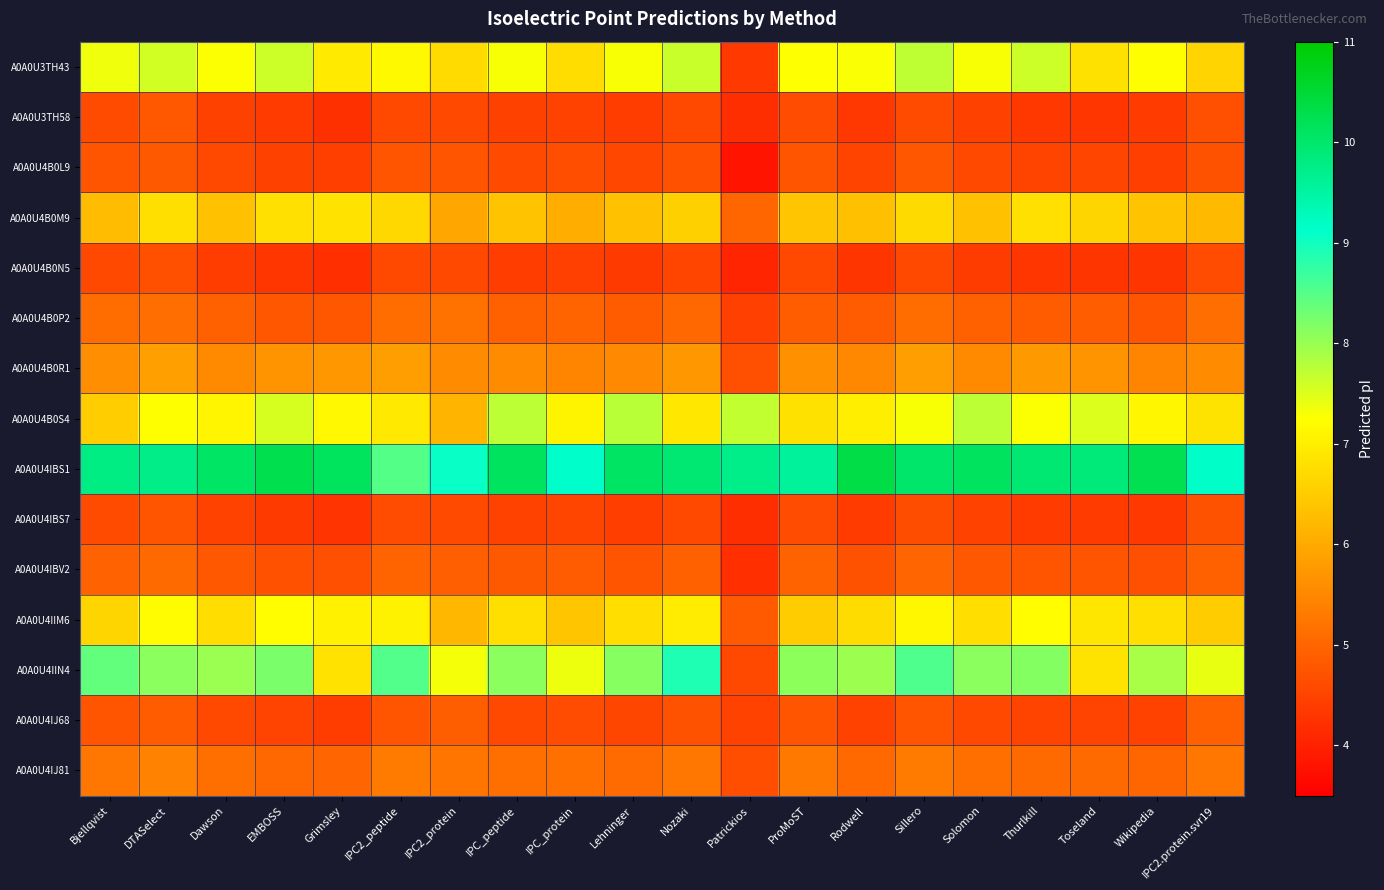

Which series has the largest total across all categories?

A0A0U4IBS1